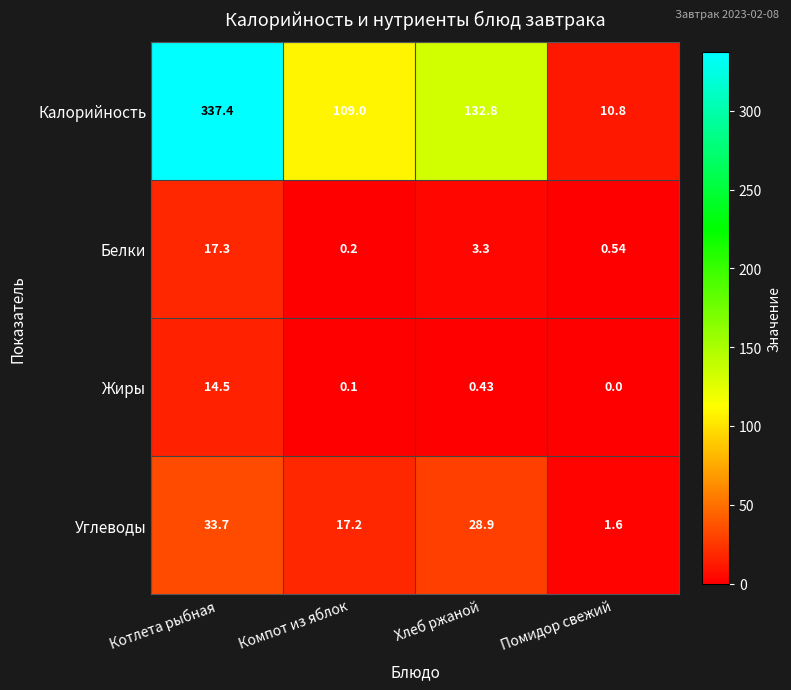

At which category is the sum across all series the highest?

Котлета рыбная